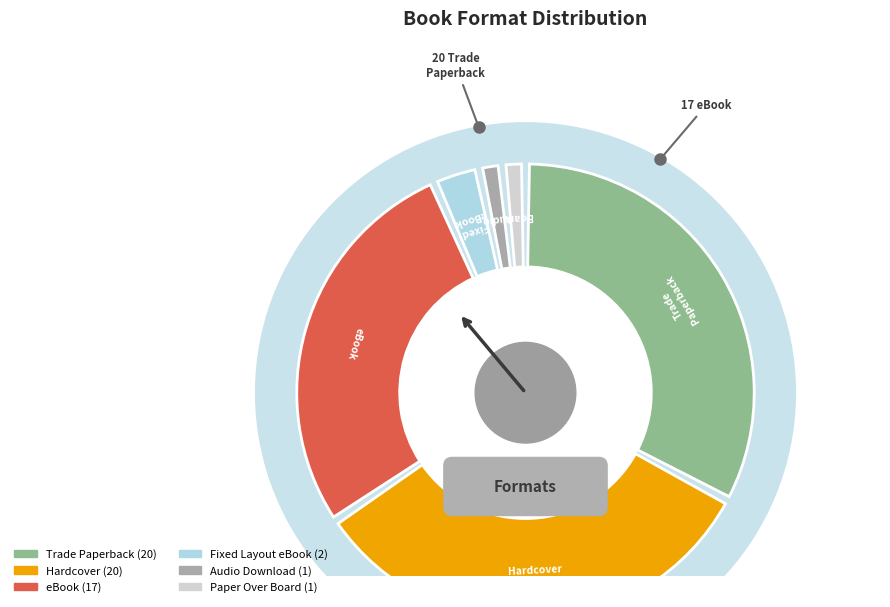

True or false: Trade Paperback accounts for 23% of the total.

False